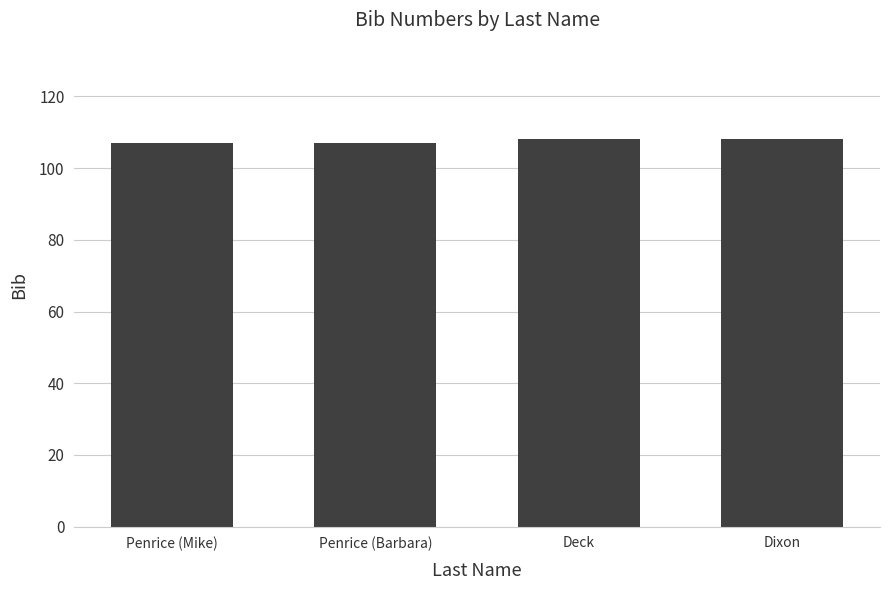

How many categories are shown in the chart?

4